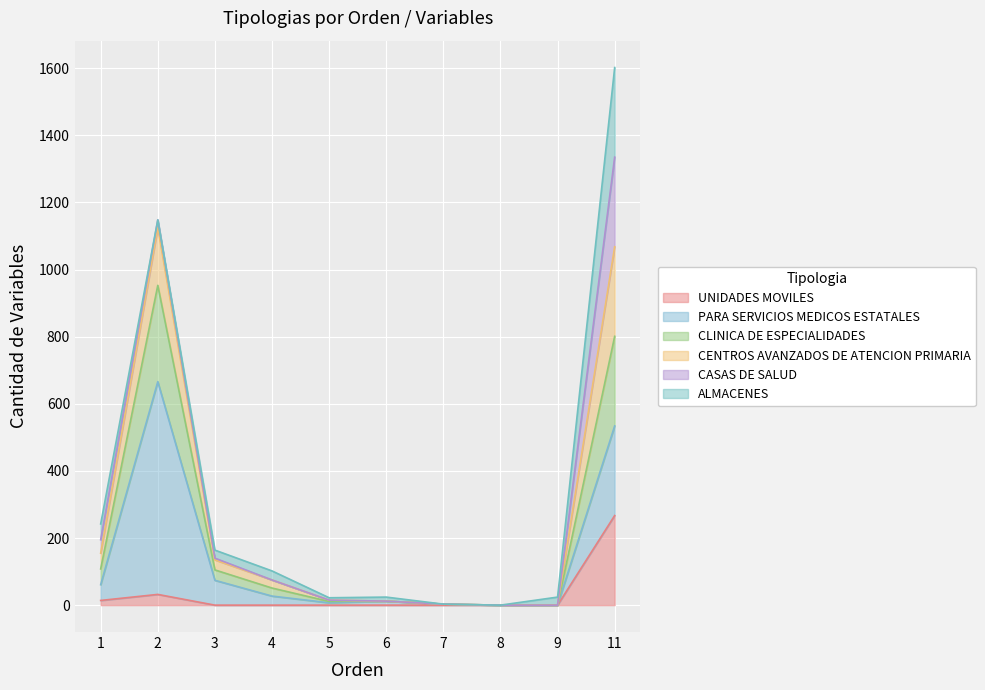

At which category is the sum across all series the highest?

11